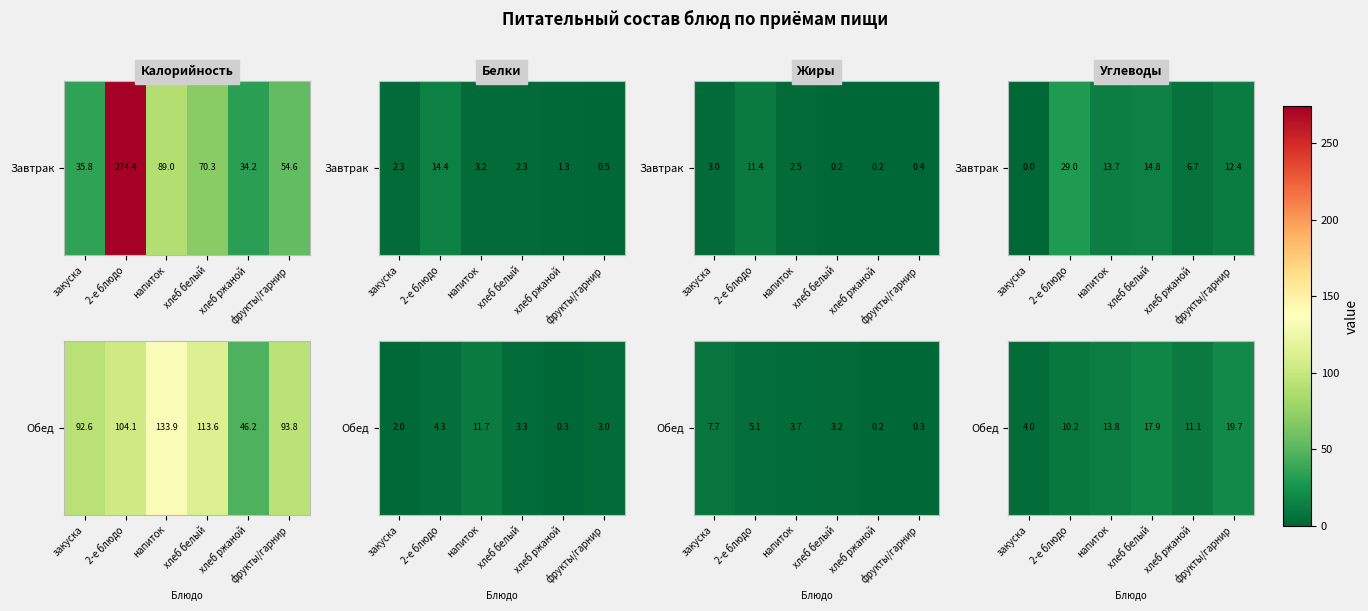

What is the greatest value displayed?

19.7